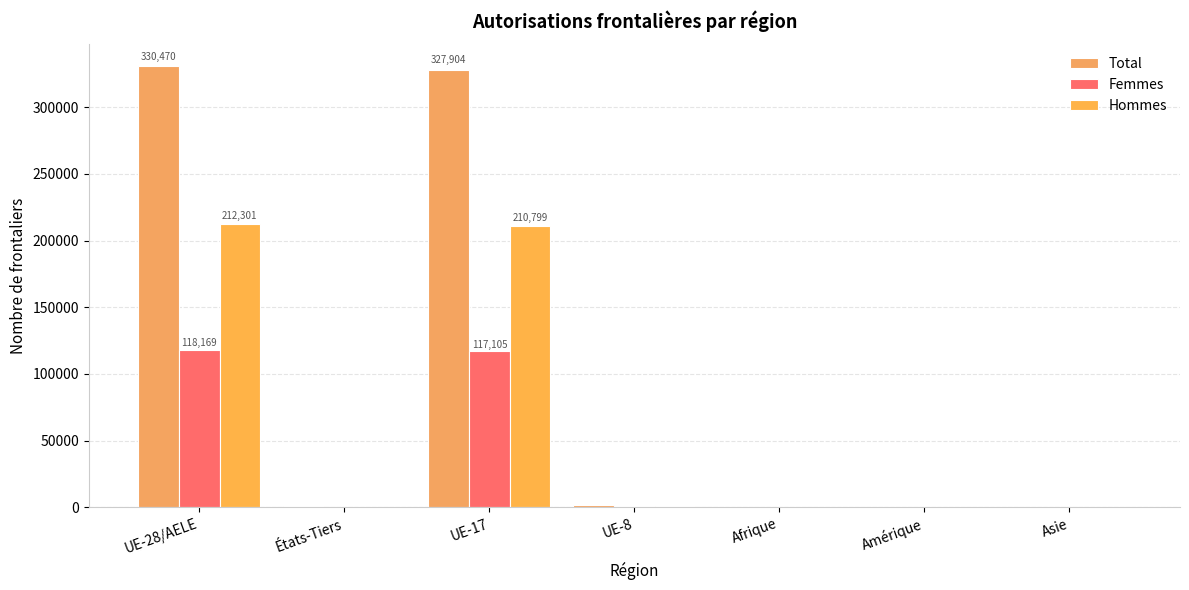

Is it true that Total equals 347 at Amérique?

True